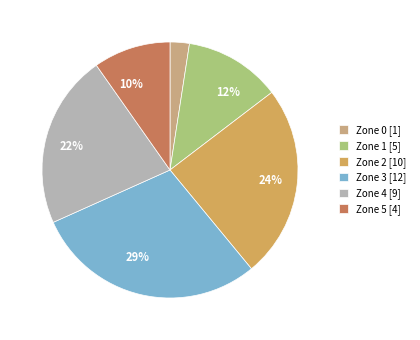

How many slices are in this pie chart?

6